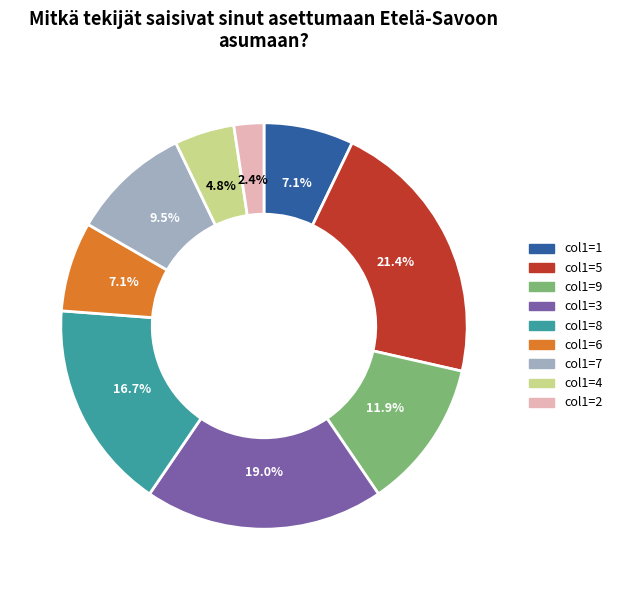

What is the ratio of the value at col1=7 to the value at col1=6?

1.3